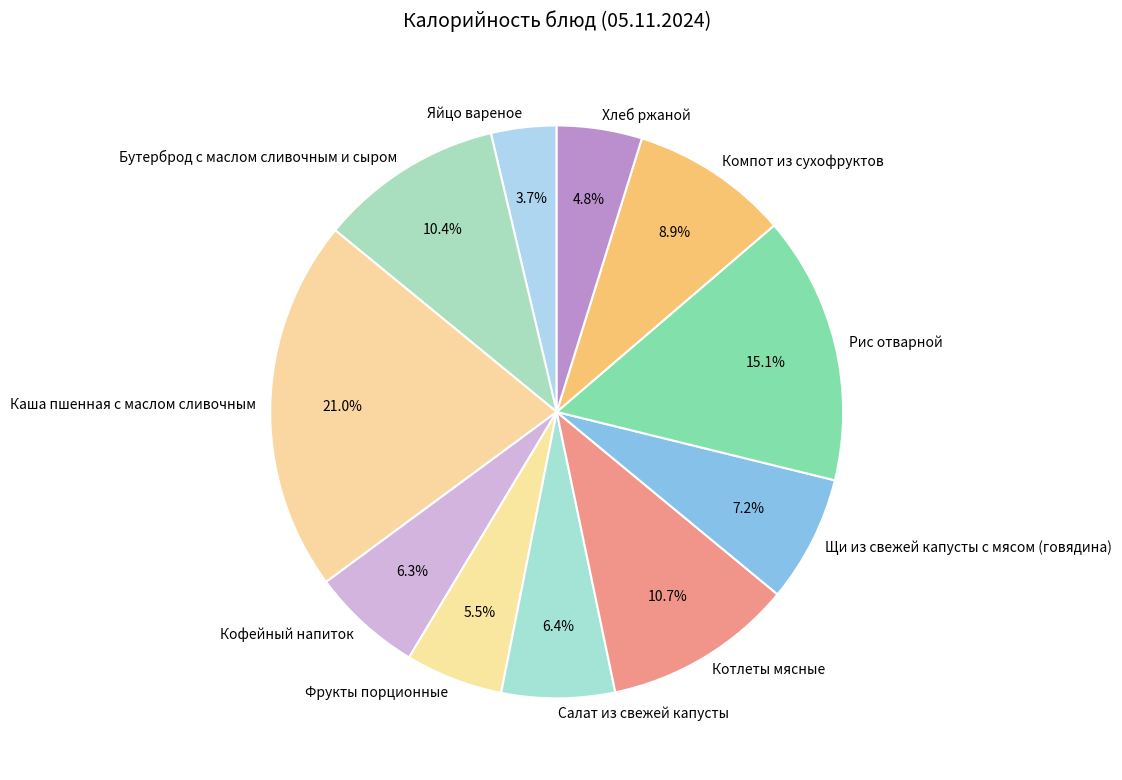

Count the number of slices in the pie.

11